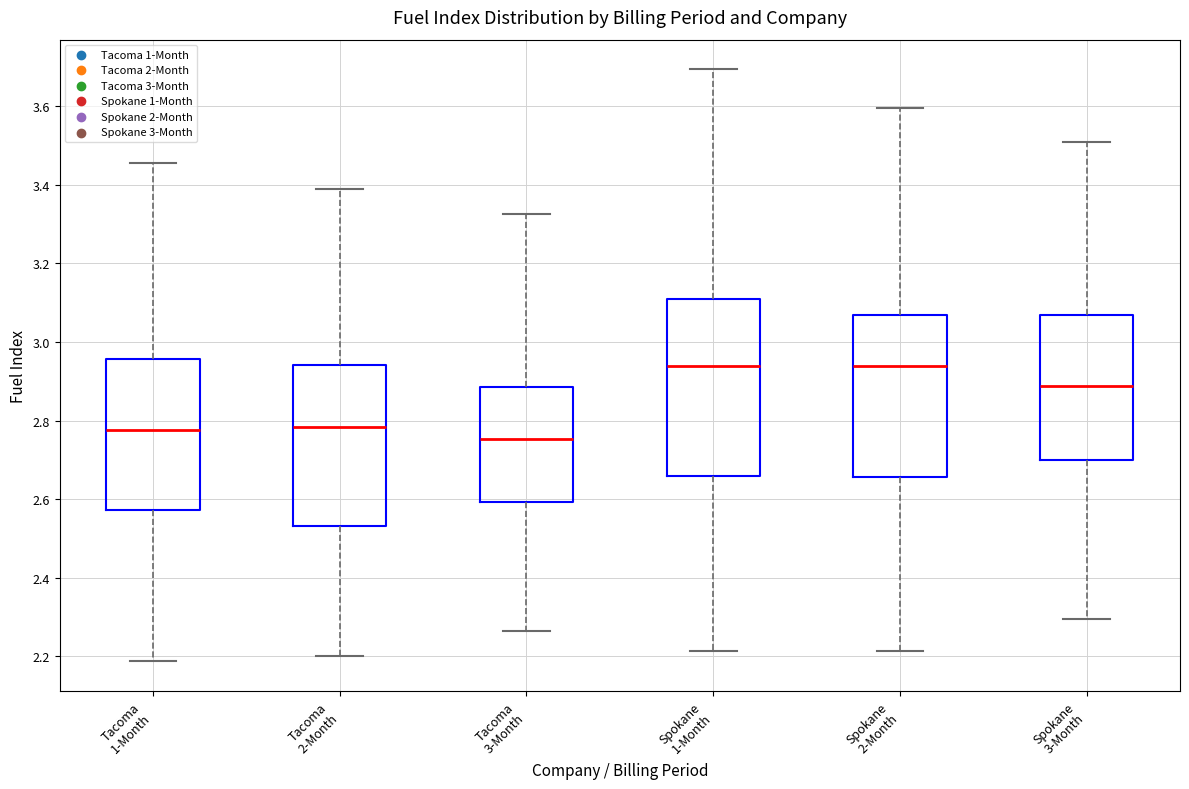

Where is the upper edge of the box for Tacoma 3-Month on the y-axis? The values are not printed on the chart, so give them approximately, as read against the axis.

2.88